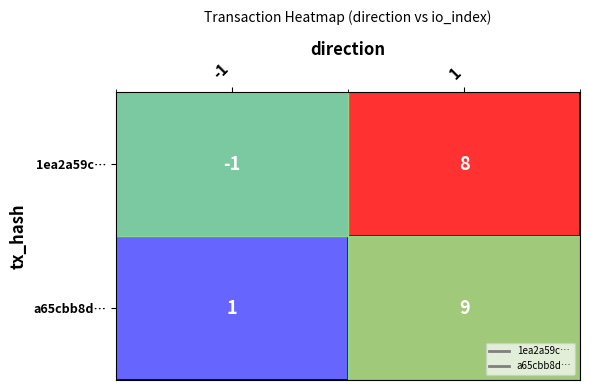

What is the average value of the 1ea2a59c… series?

4